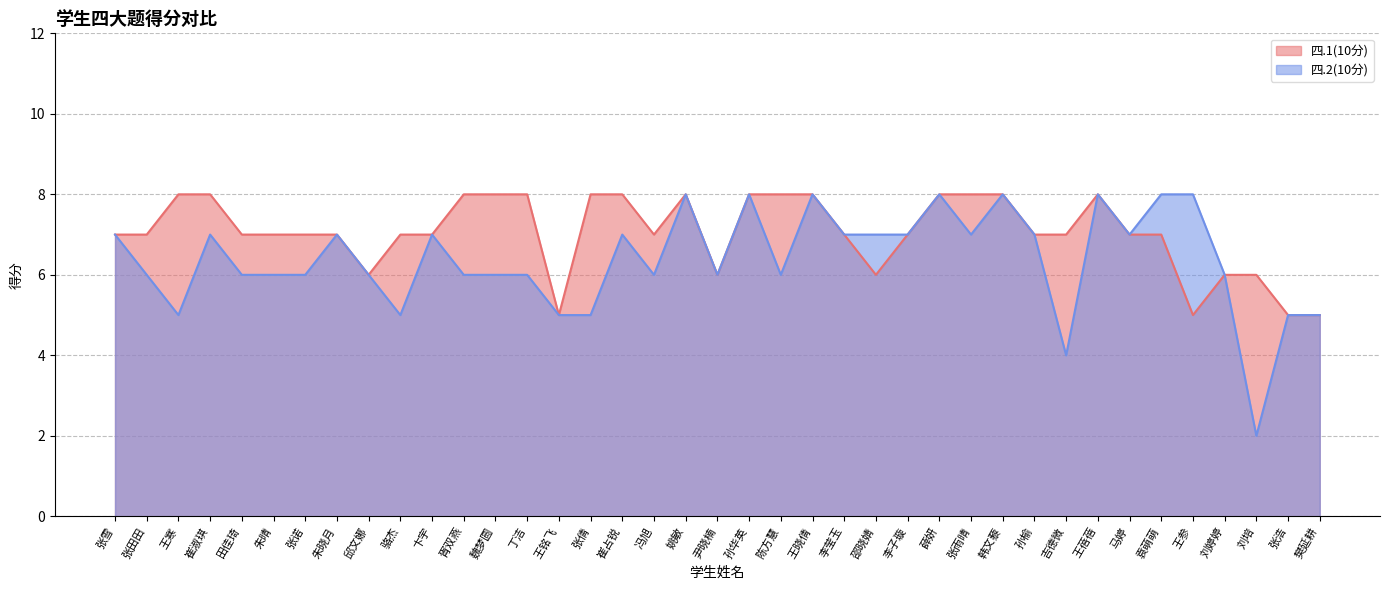

What is the maximum value shown in the chart?

8